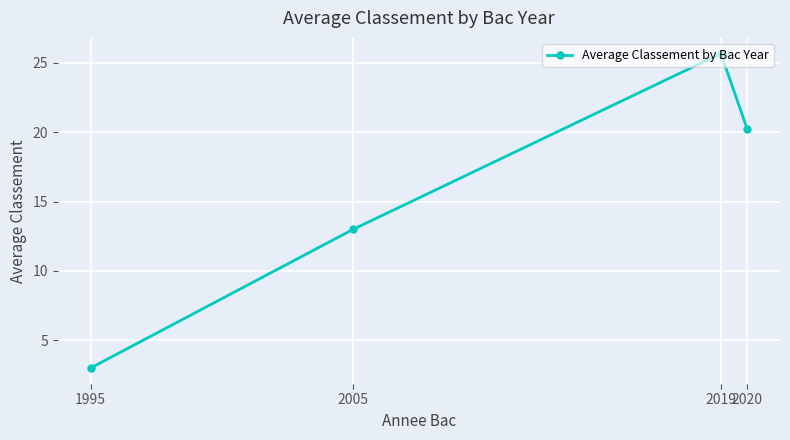

Reading left to right, what are all the values shown in this chart?

3.0	13.0	25.7	20.2